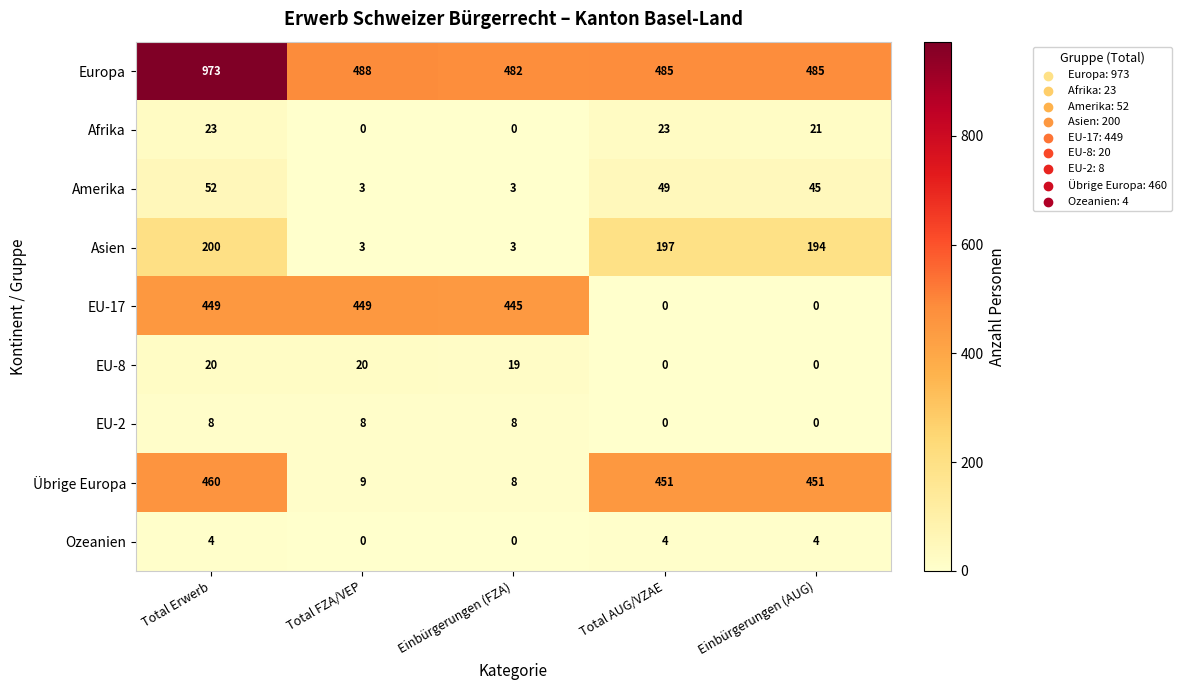

Between Total FZA/VEP and Einbürgerungen (AUG), which series saw the biggest shift?

EU-17